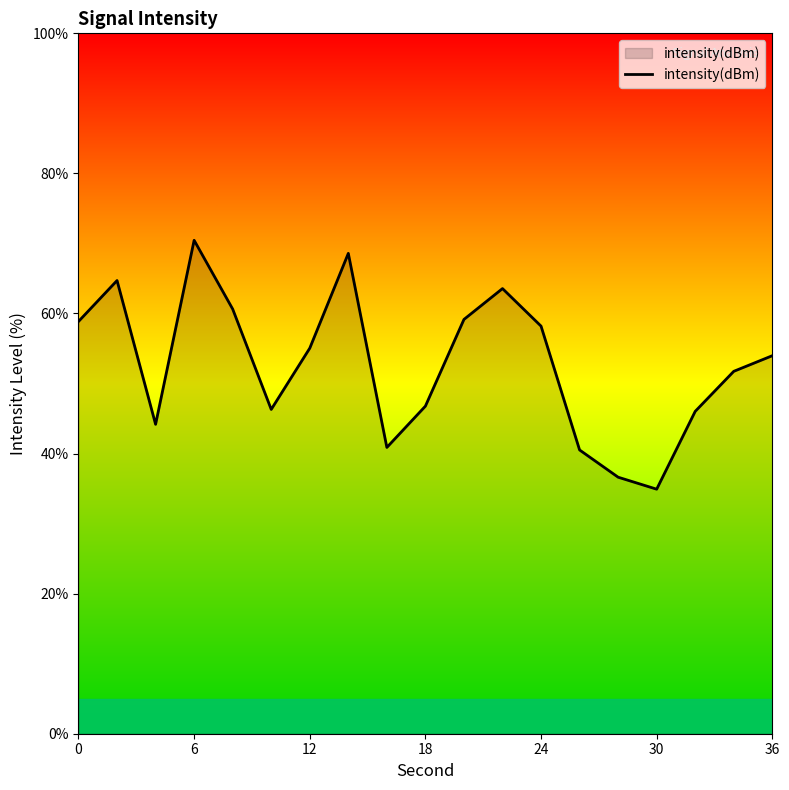

What is the smallest value displayed?

34.9